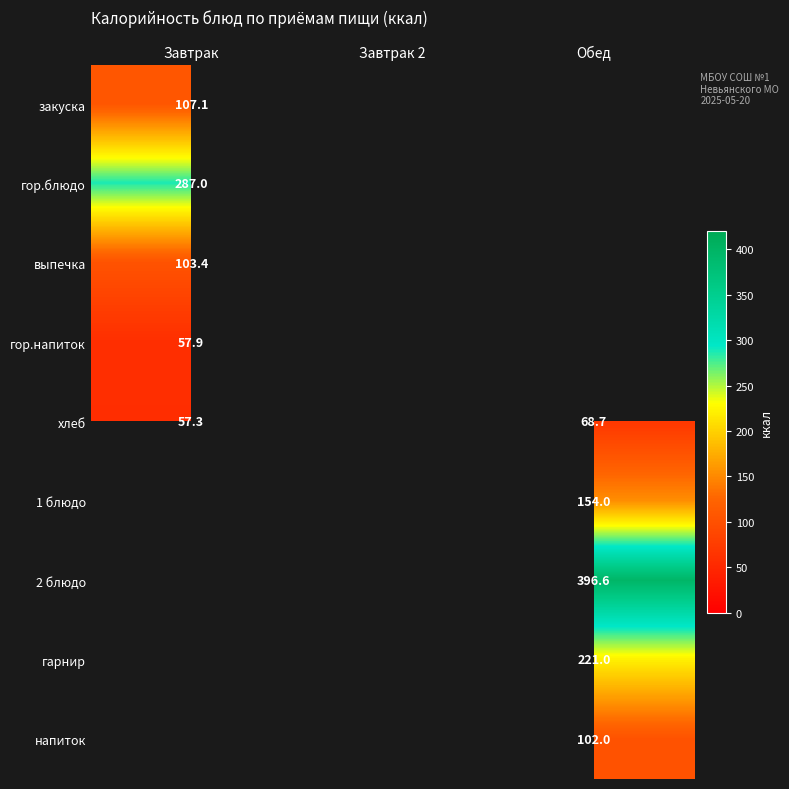

The value of хлеб at Обед is 68.7. True or false?

True